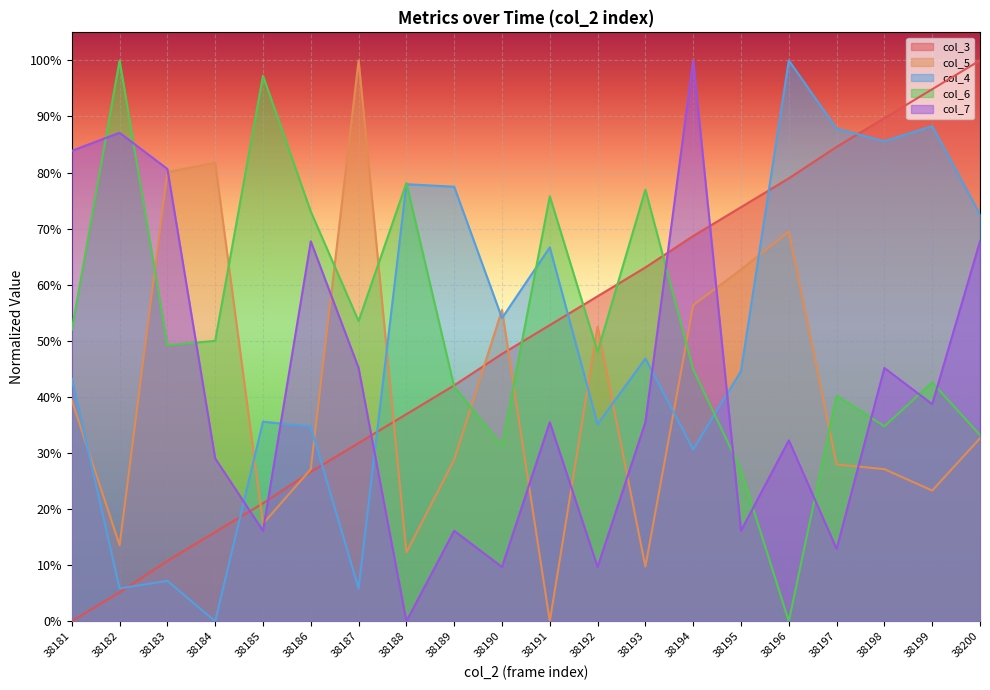

How many distinct data groups are displayed?

5